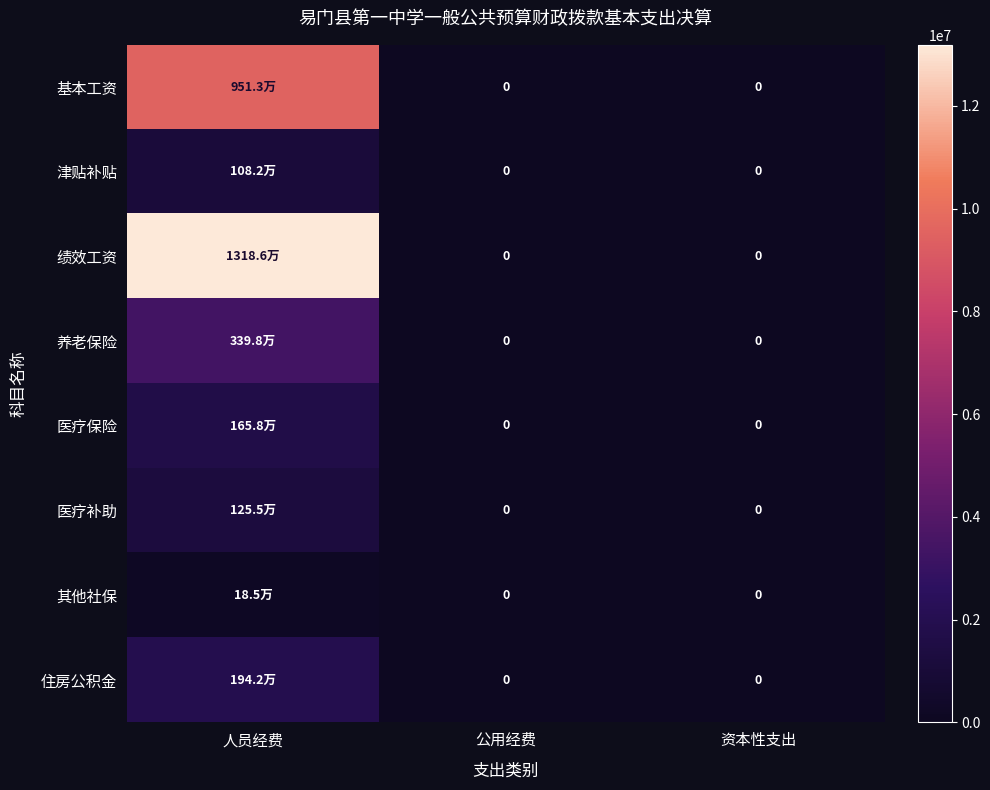

How many values in the 养老保险 series exceed 0?

1